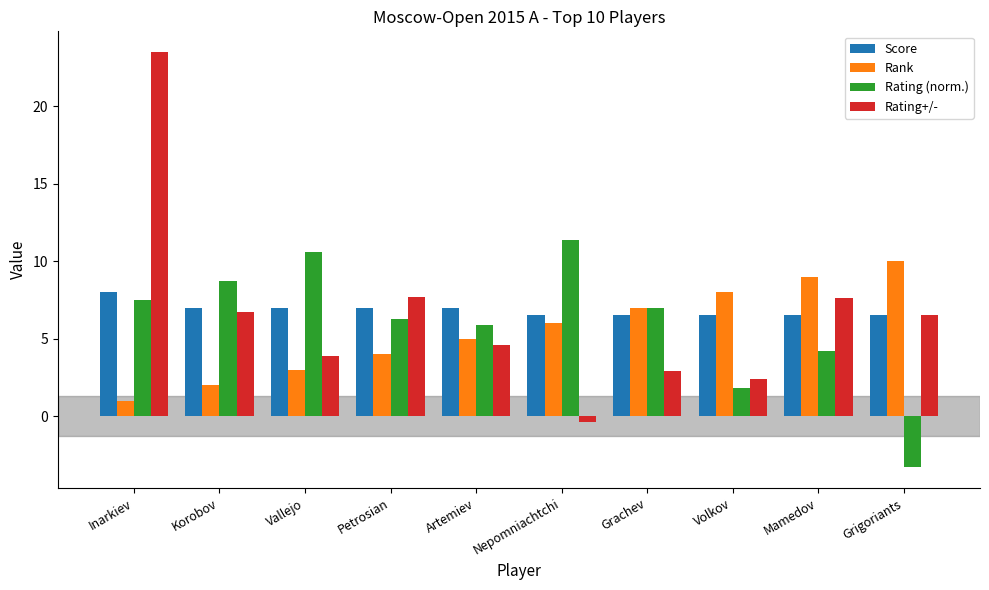

How many series are shown in this chart?

4